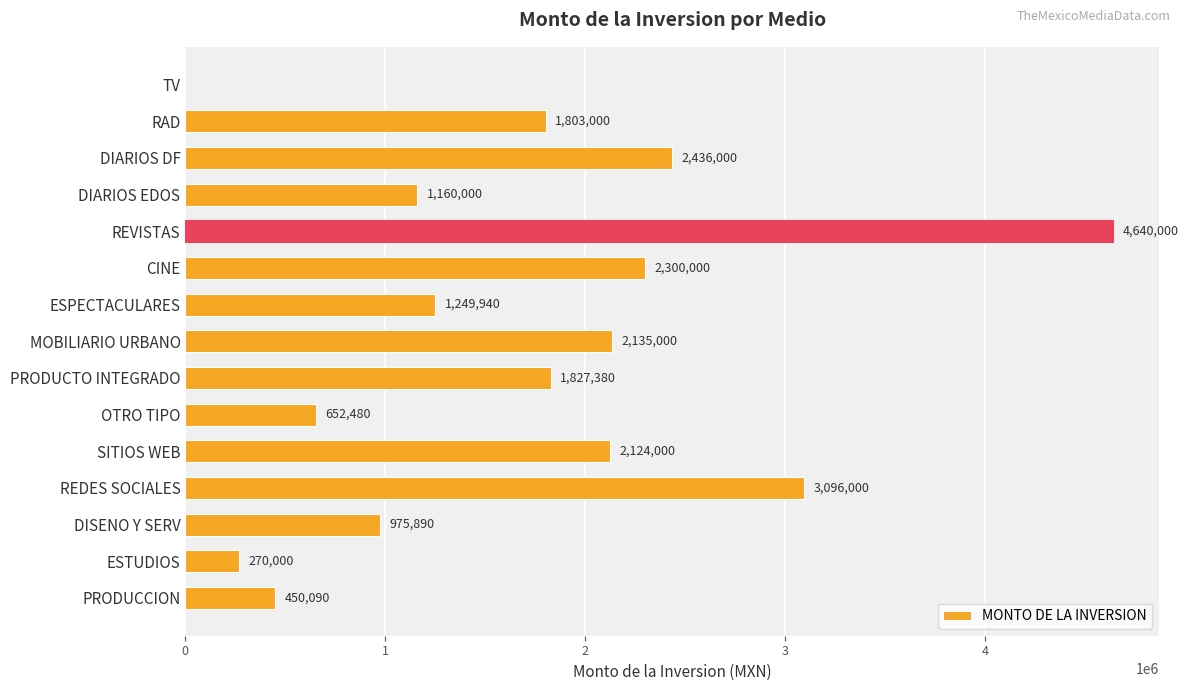

Reading top to bottom, what are all the values shown in this chart?

TV=0	RAD=1803000	DIARIOS DF=2436000	DIARIOS EDOS=1160000	REVISTAS=4640000	CINE=2300000	ESPECTACULARES=1249940	MOBILIARIO URBANO=2135000	PRODUCTO INTEGRADO=1827380	OTRO TIPO=652480	SITIOS WEB=2124000	REDES SOCIALES=3096000	DISENO Y SERV=975890	ESTUDIOS=270000	PRODUCCION=450090